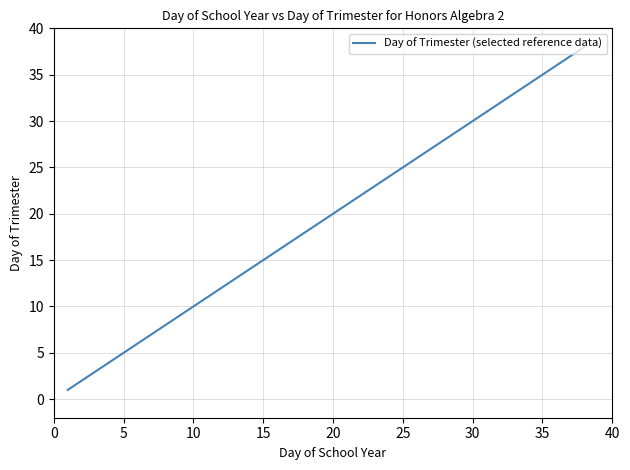

What is the difference between the maximum and minimum values?

37